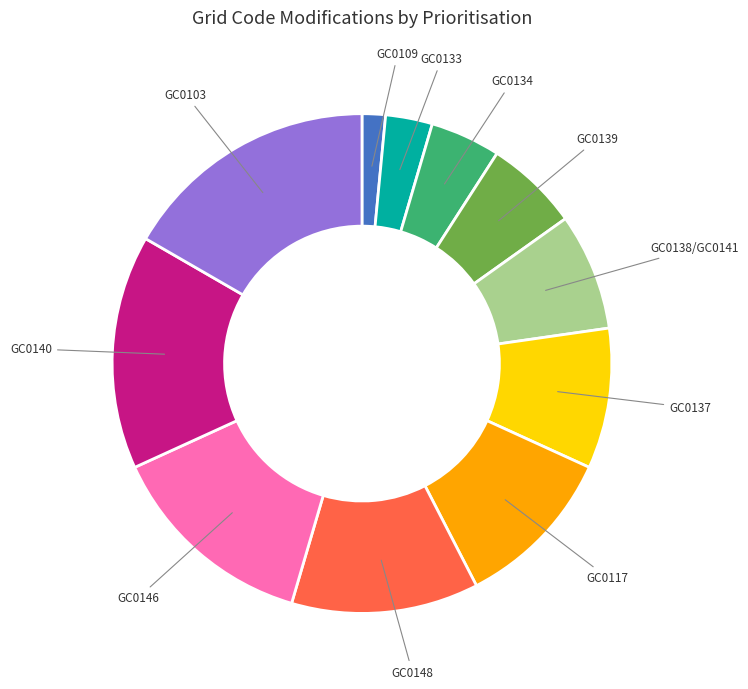

True or false: GC0148 accounts for 1% of the total.

False